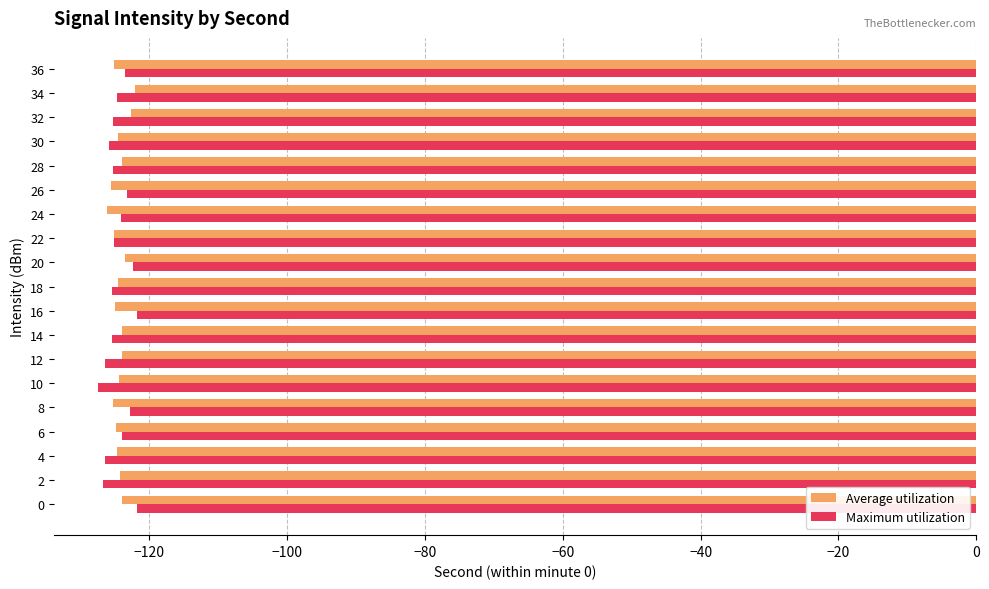

Is the value of Average utilization at 4 greater than the value of Maximum utilization at 32?

Yes